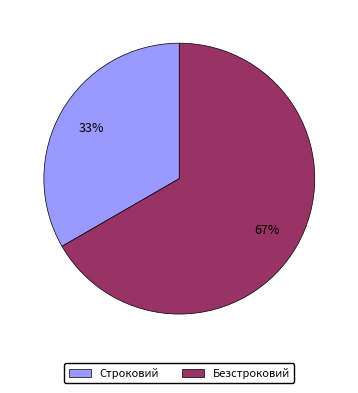

Rank the categories by value from highest to lowest.

Безстроковий, Строковий